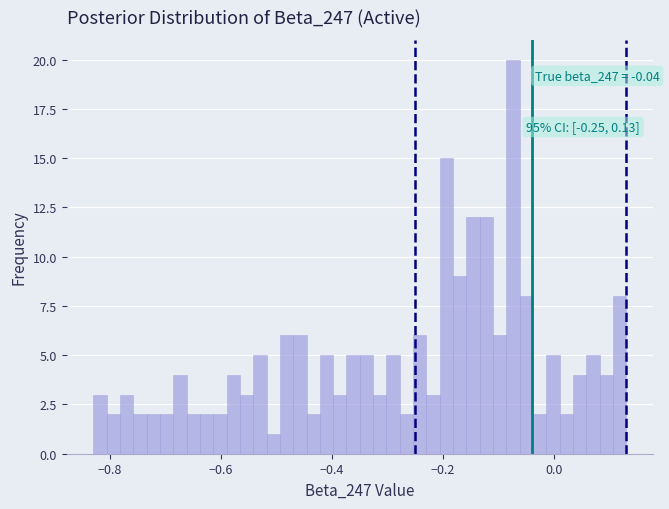

Read against the x-axis, roughly where is the centre of the tallest bar?

-0.08